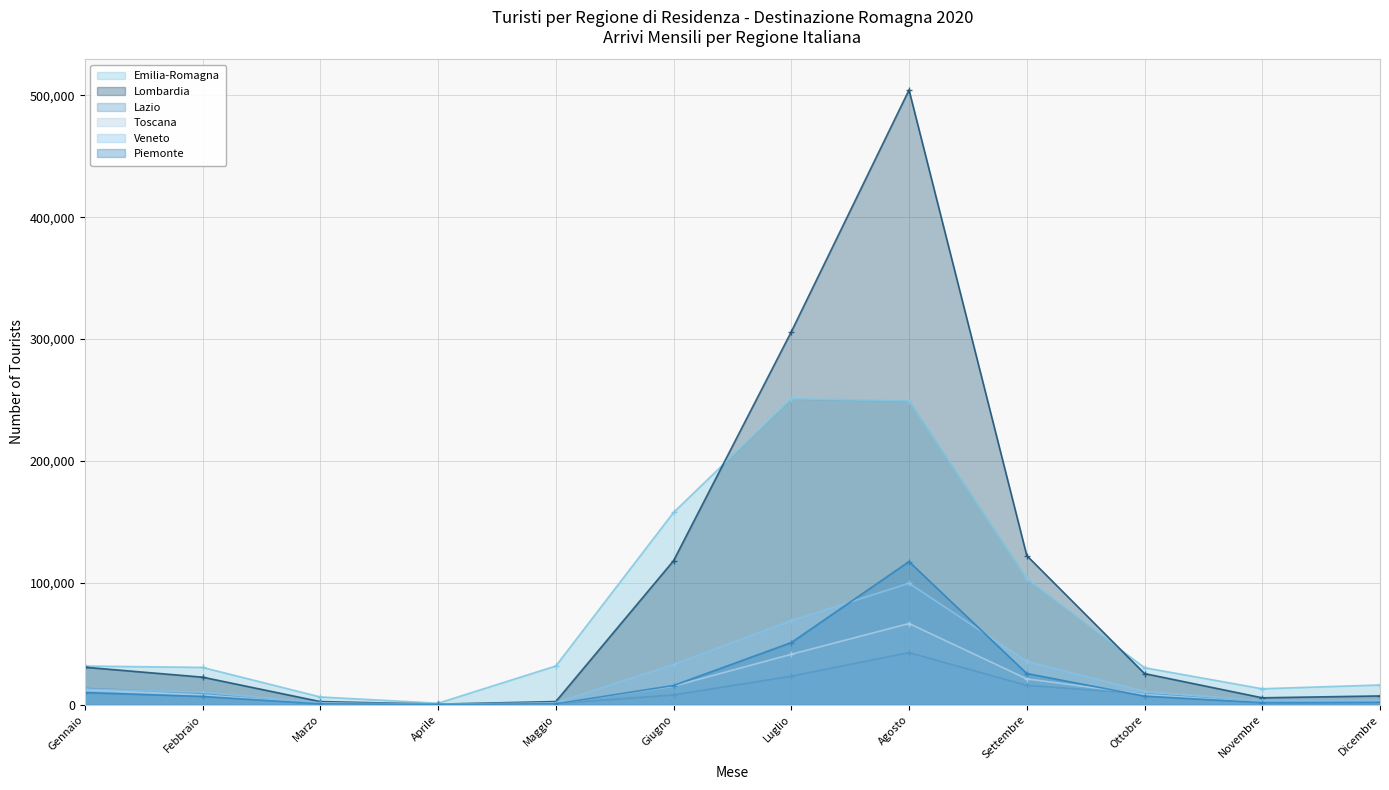

What is the spread (max minus min) of values at Ottobre?

23322